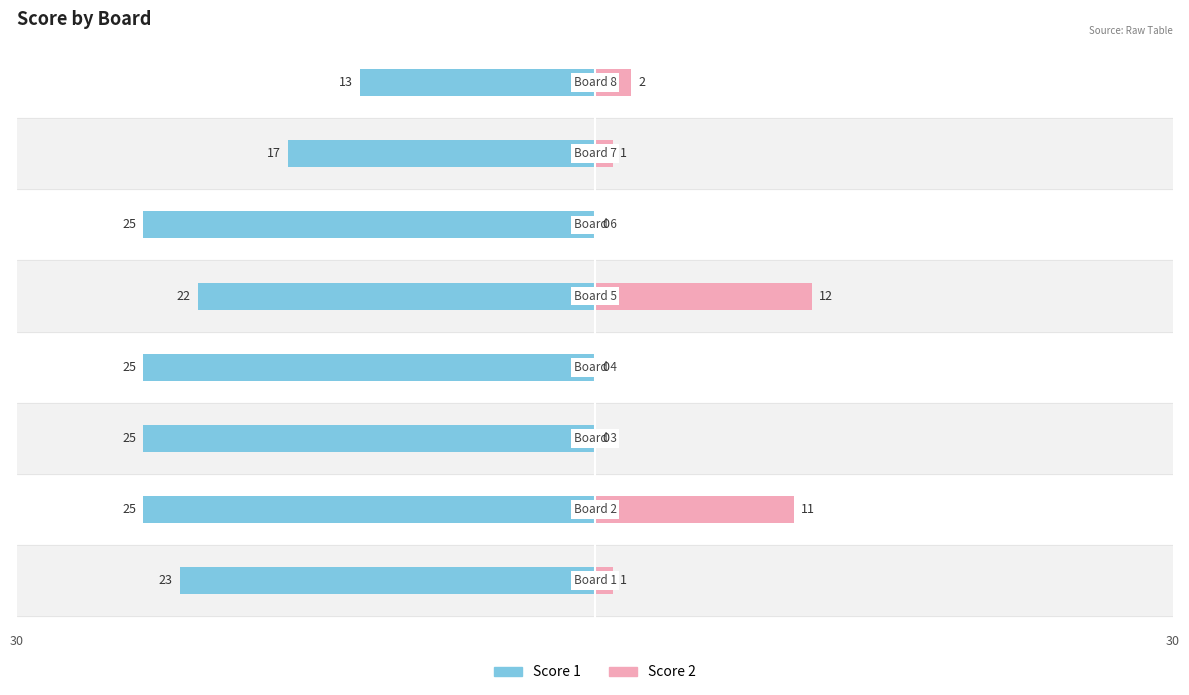

Reading right to left, transcribe all the data shown in this chart.

Score 1: 7=-13	6=-17	5=-25	4=-22	3=-25	2=-25	1=-25	0=-23
Score 2: 7=2	6=1	5=0	4=12	3=0	2=0	1=11	0=1